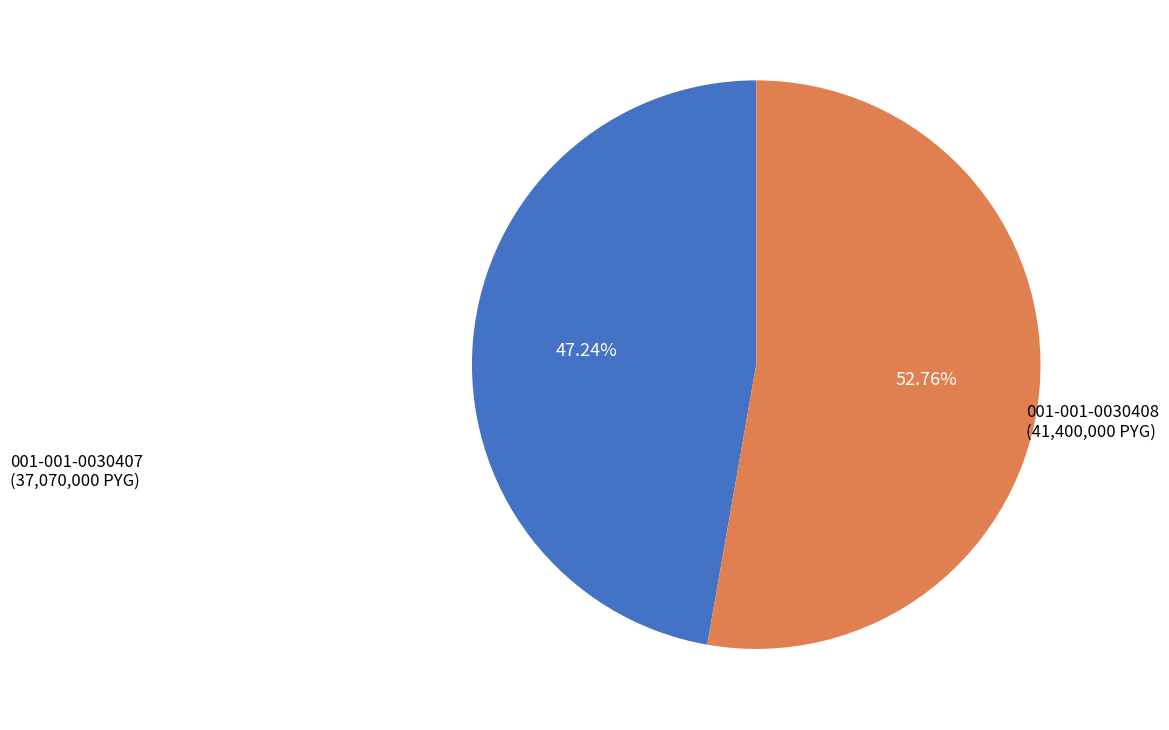

Between 001-001-0030407 and 001-001-0030408, which is larger?

001-001-0030408